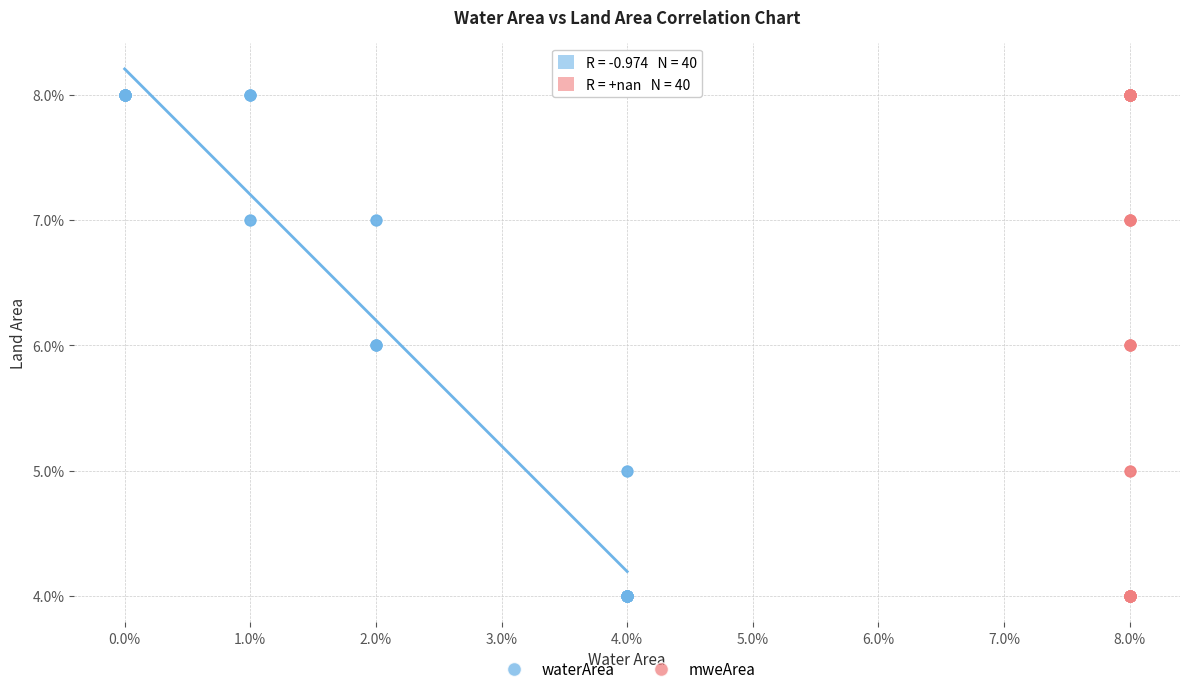

What are all the series names shown in the legend?

waterArea, mweArea